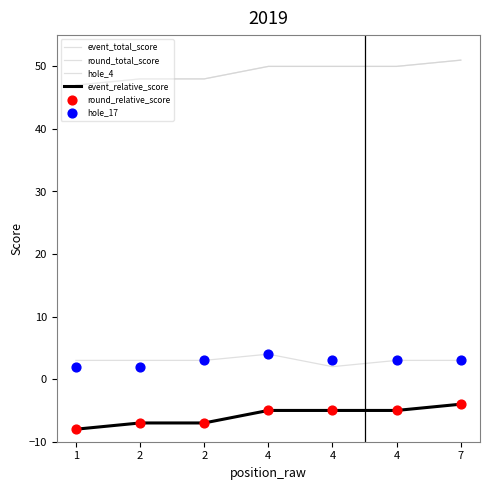

What is the total value across all series at 4?

98